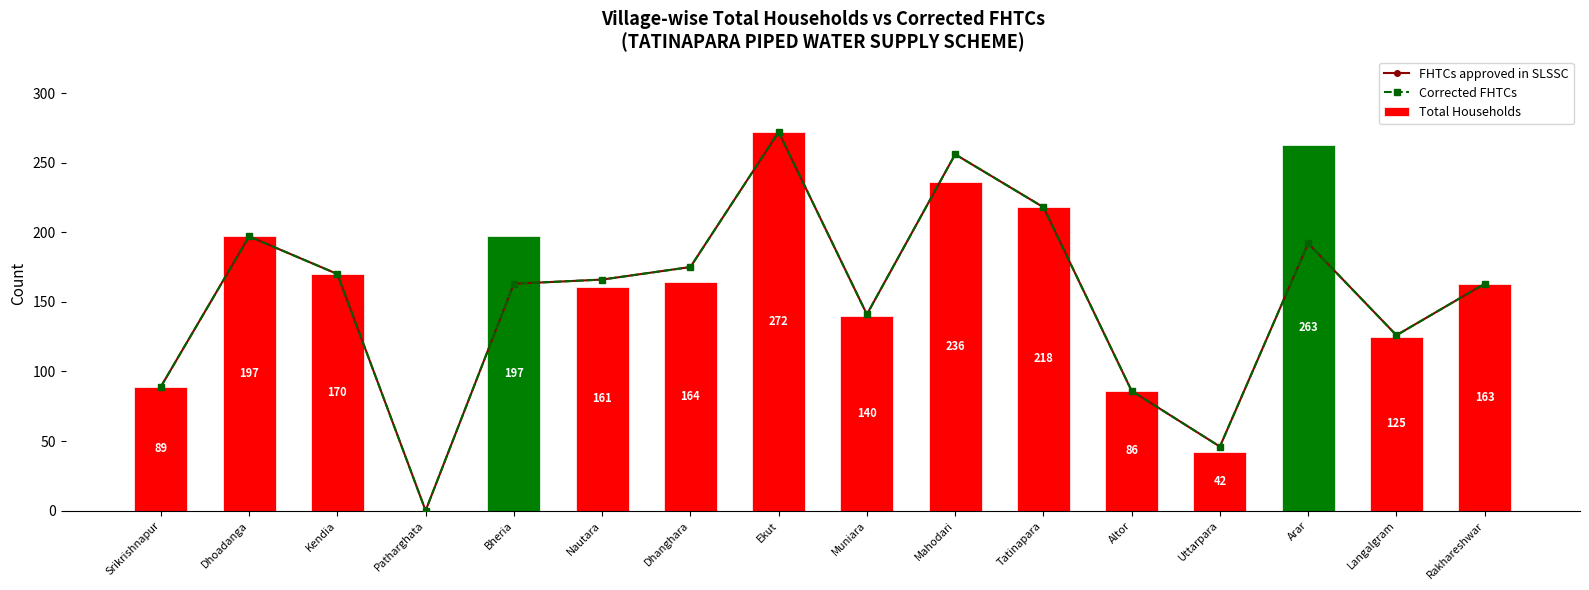

Is it true that Corrected FHTCs equals 126 at Langalgram?

True